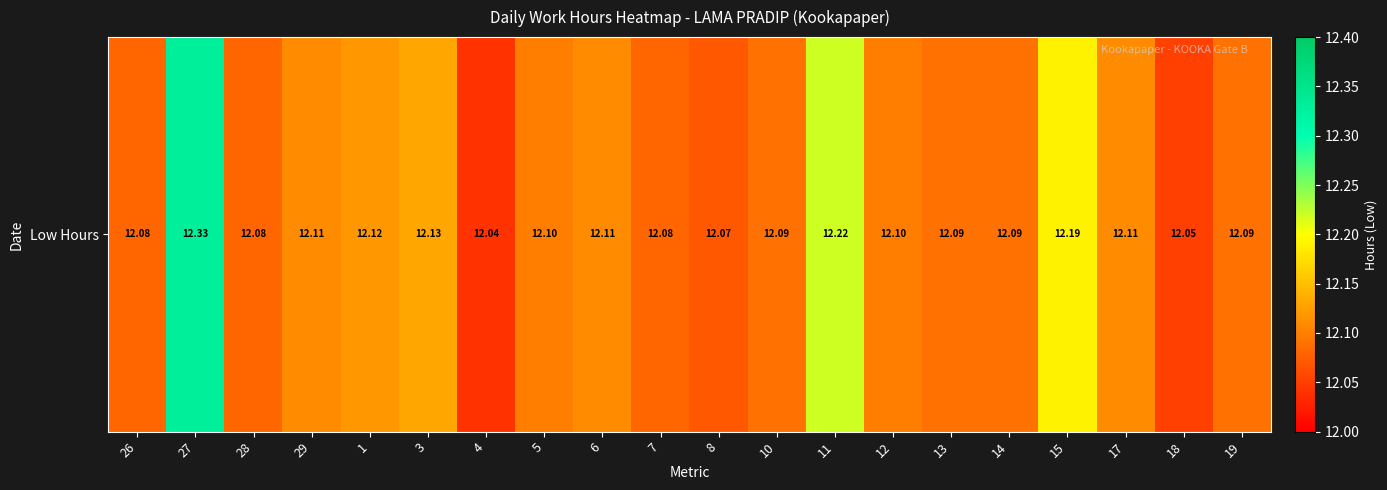

Reading right to left, extract all data points from this chart.

12.1	12.1	12.1	12.2	12.1	12.1	12.1	12.2	12.1	12.1	12.1	12.1	12.1	12.0	12.1	12.1	12.1	12.1	12.3	12.1